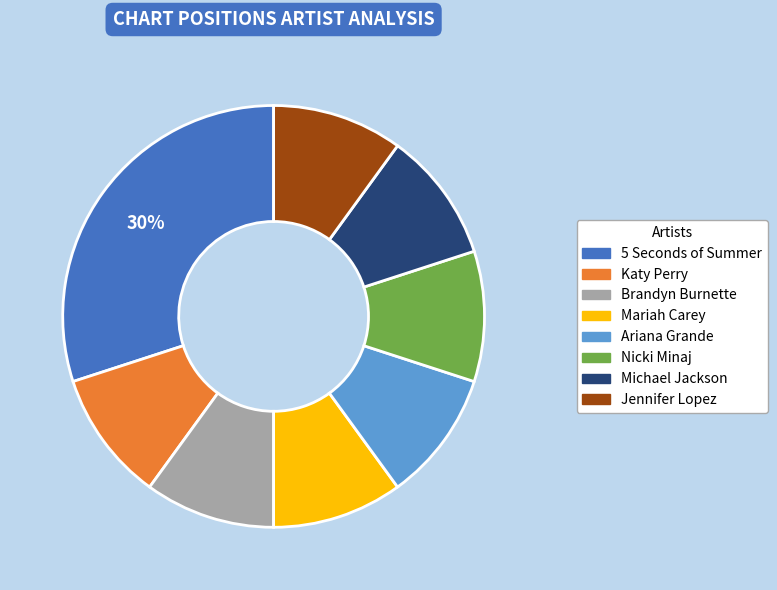

True or false: 5 Seconds of Summer accounts for 30% of the total.

True